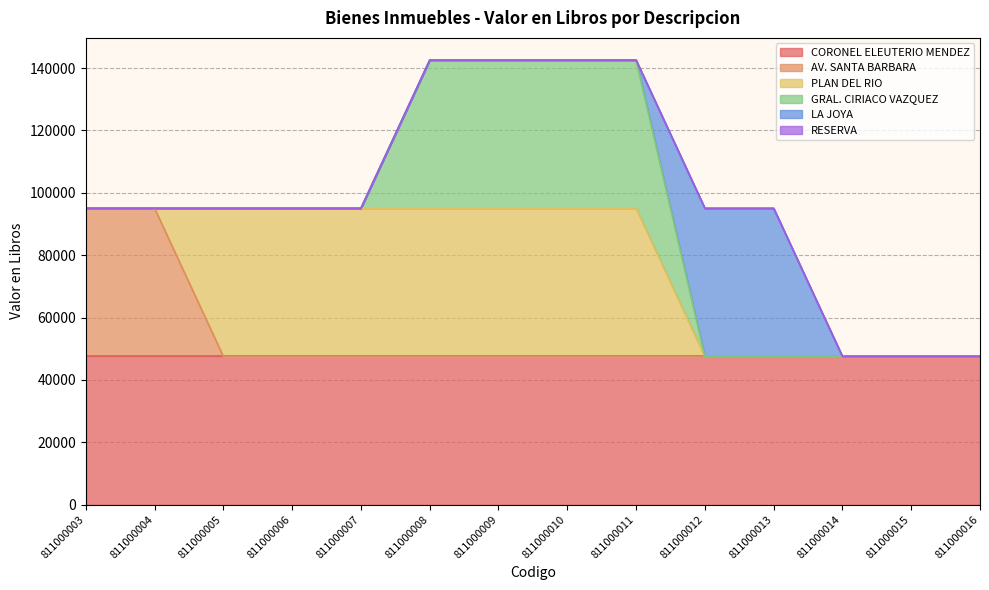

Rank the series at 811000004 from highest to lowest value.

CORONEL ELEUTERIO MENDEZ, AV. SANTA BARBARA, PLAN DEL RIO, GRAL. CIRIACO VAZQUEZ, LA JOYA, RESERVA